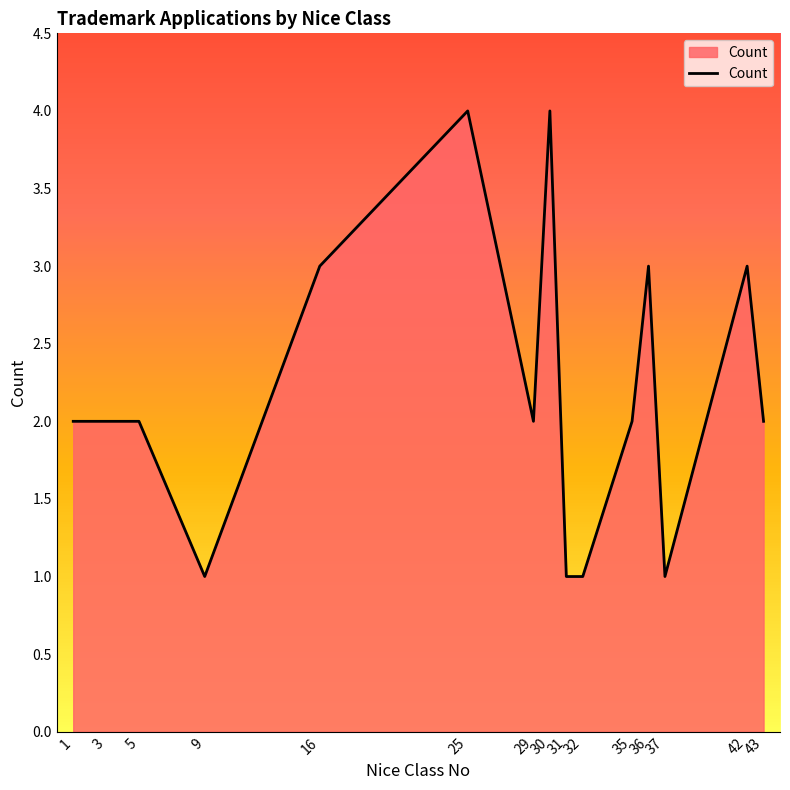

What is the difference between the values at 9 and 30?

3